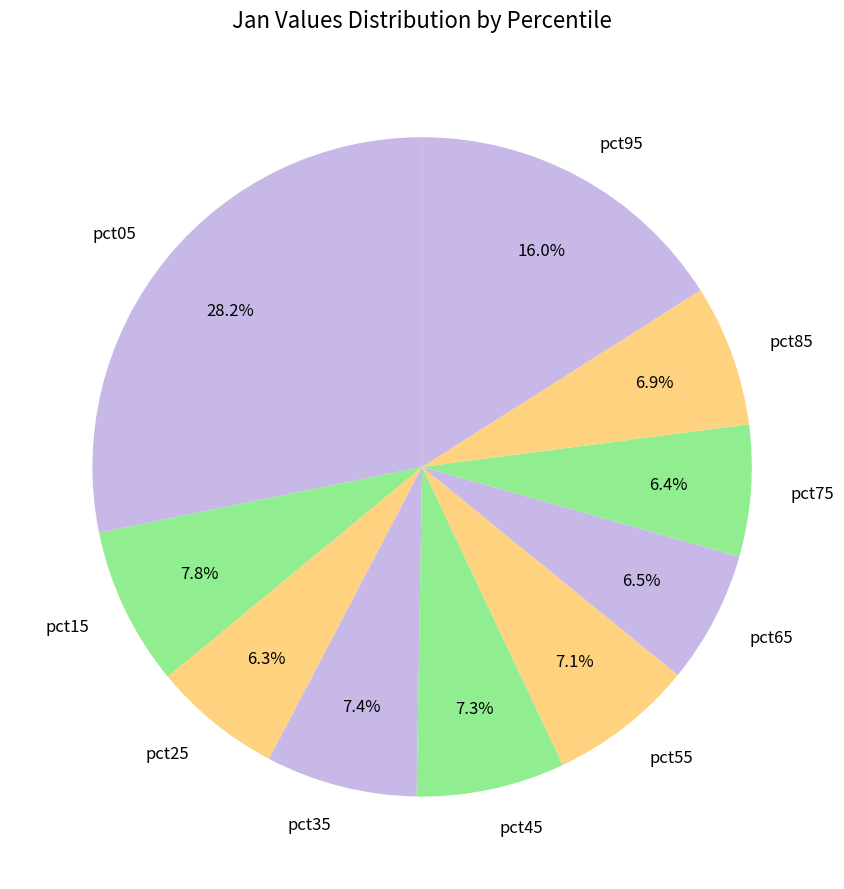

Combined, do pct05 and pct95 account for over 50%?

No